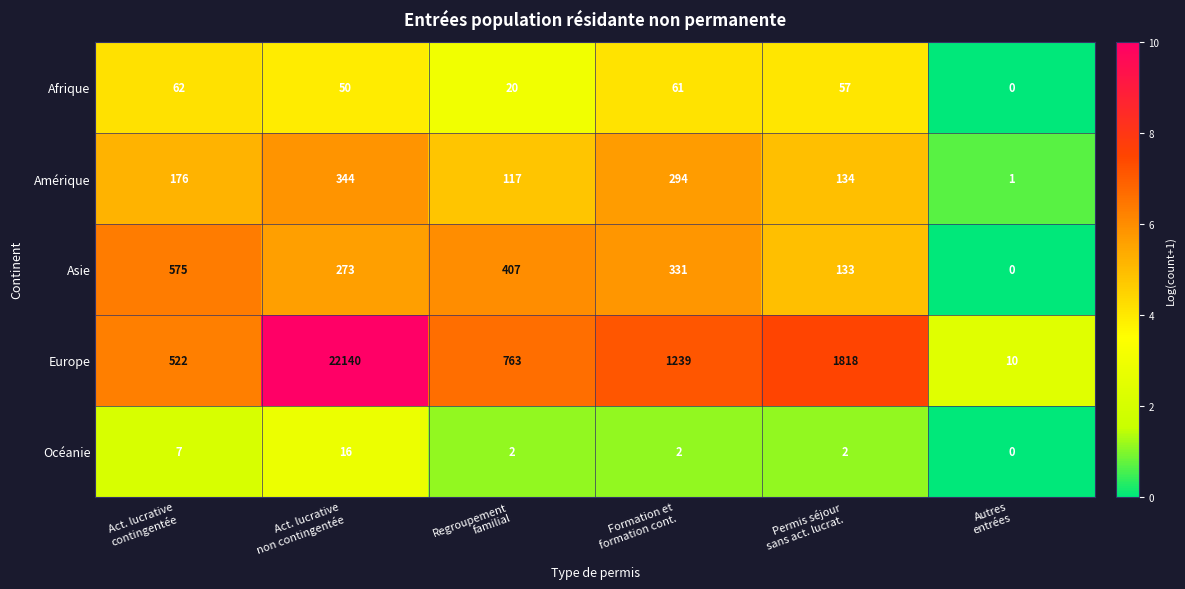

What is the difference between the highest and lowest values at Act. lucrative
contingentée?

568